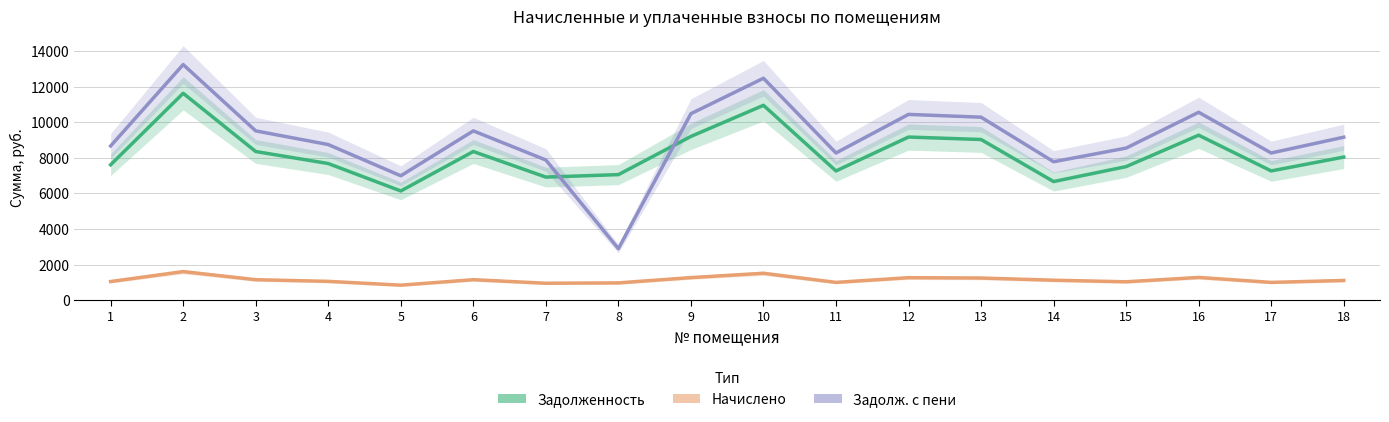

What is the total value across all series at 6?

19031.2